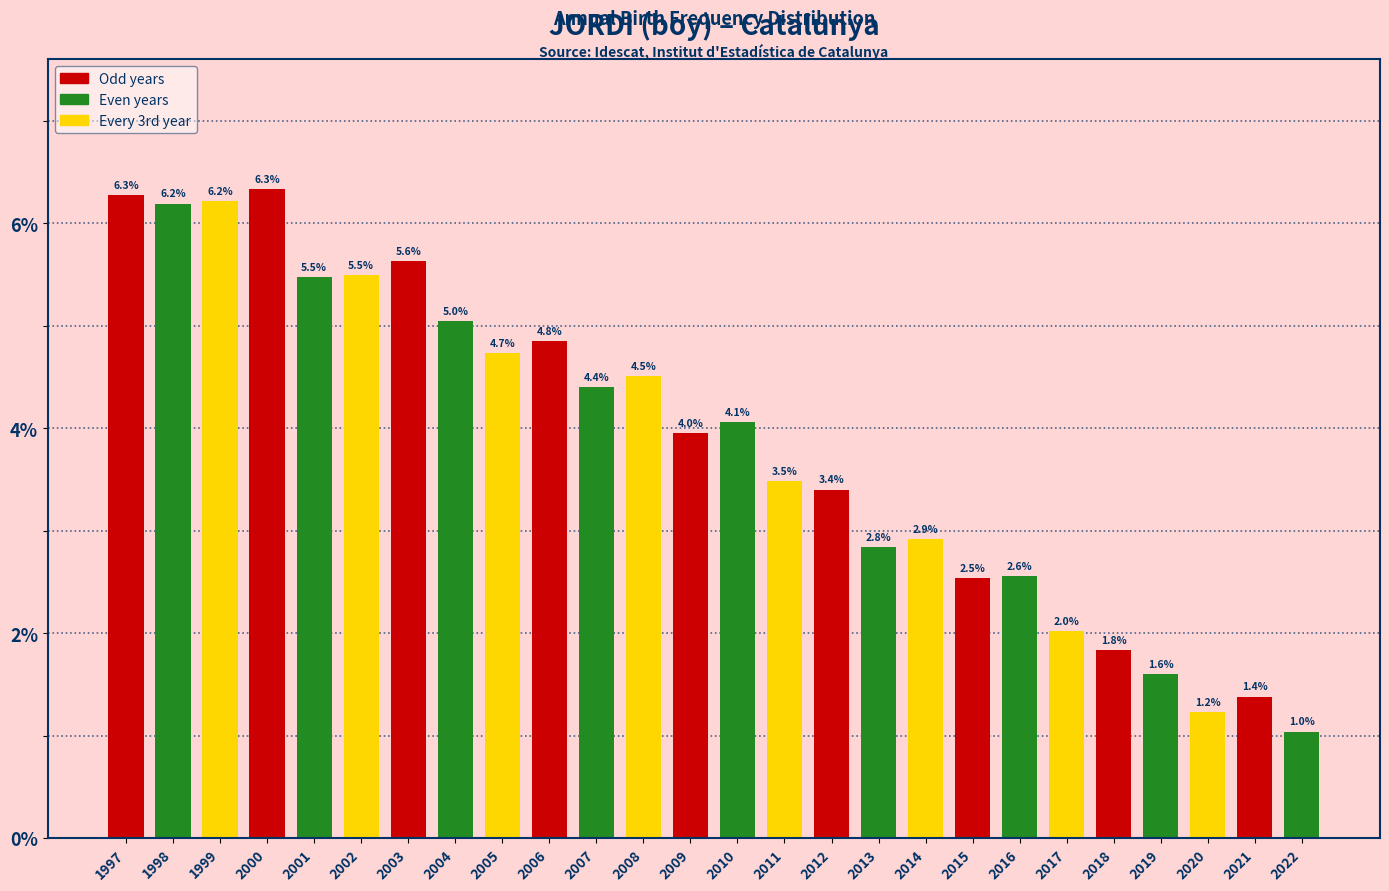

Reading right to left, extract all data points from this chart.

1.0	1.4	1.2	1.6	1.8	2.0	2.6	2.5	2.9	2.8	3.4	3.5	4.1	4.0	4.5	4.4	4.8	4.7	5.0	5.6	5.5	5.5	6.3	6.2	6.2	6.3